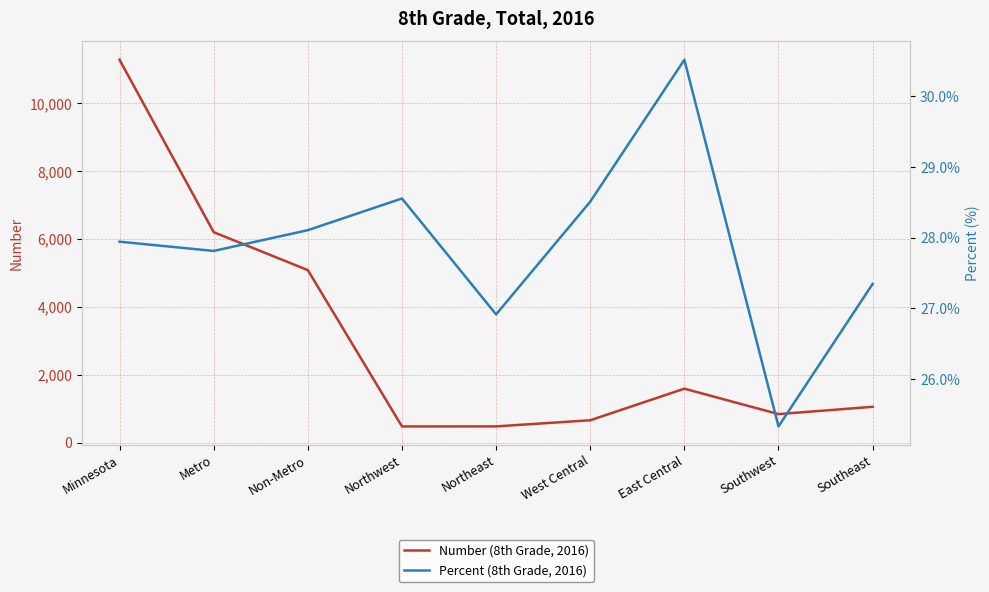

Count the number of categories in the chart.

9